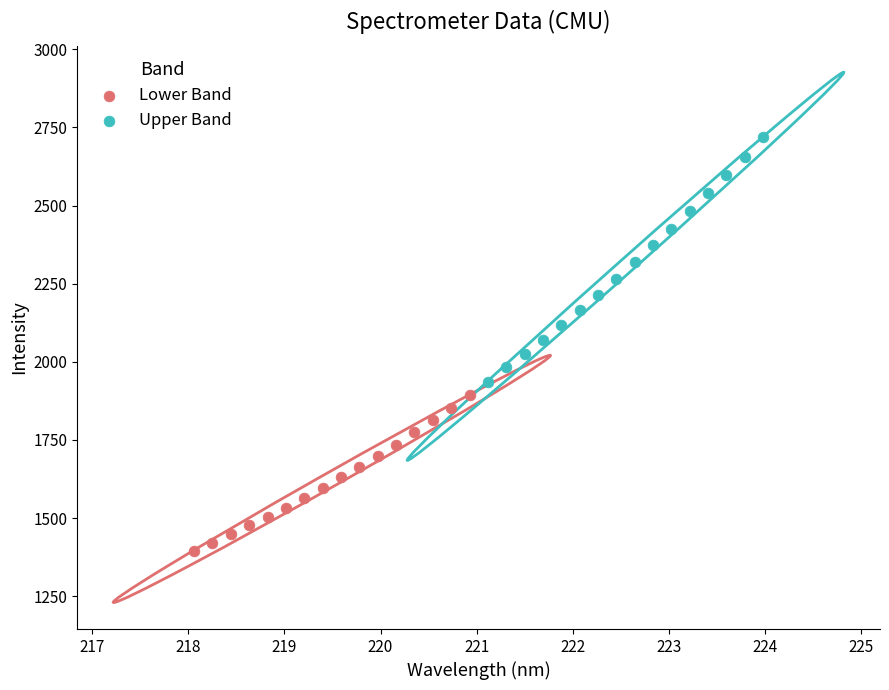

Which series reaches the maximum Y coordinate?

Upper Band